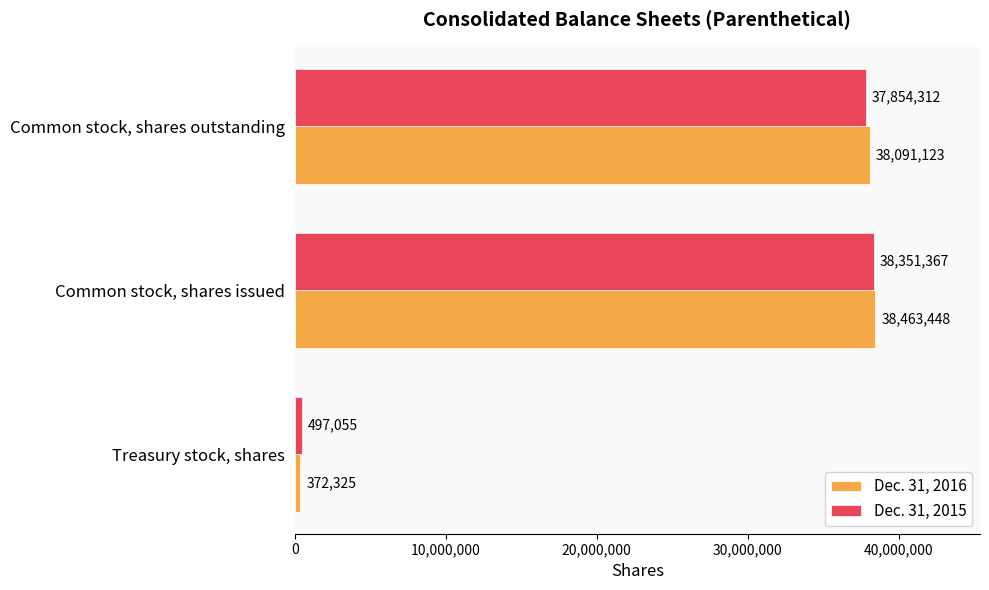

List the labels in order of Dec. 31, 2015 value, largest first.

Common stock, shares issued, Common stock, shares outstanding, Treasury stock, shares